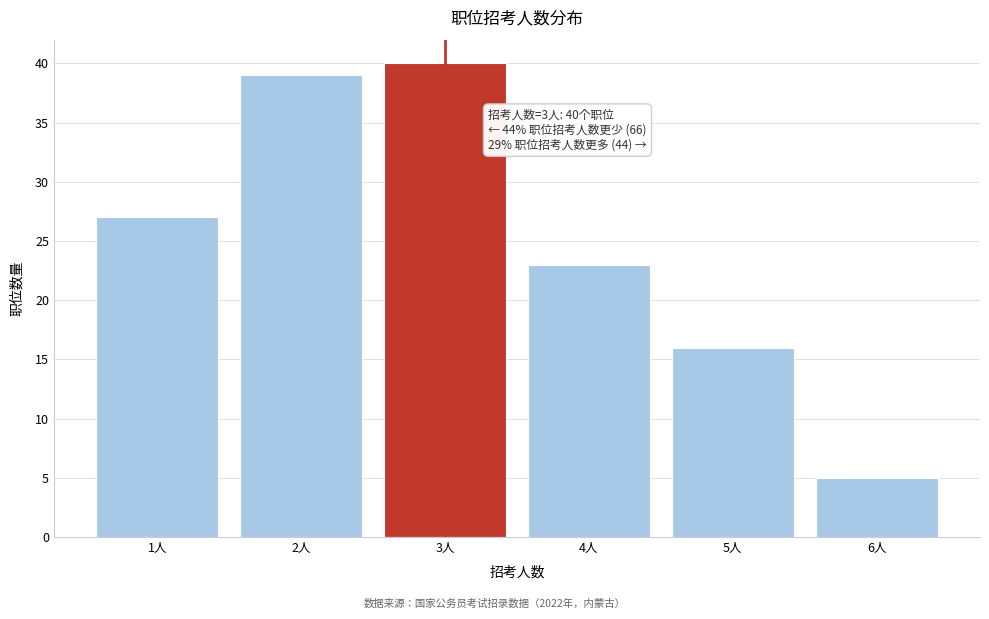

Reading left to right, extract all data points from this chart.

1人=27	2人=39	3人=40	4人=23	5人=16	6人=5